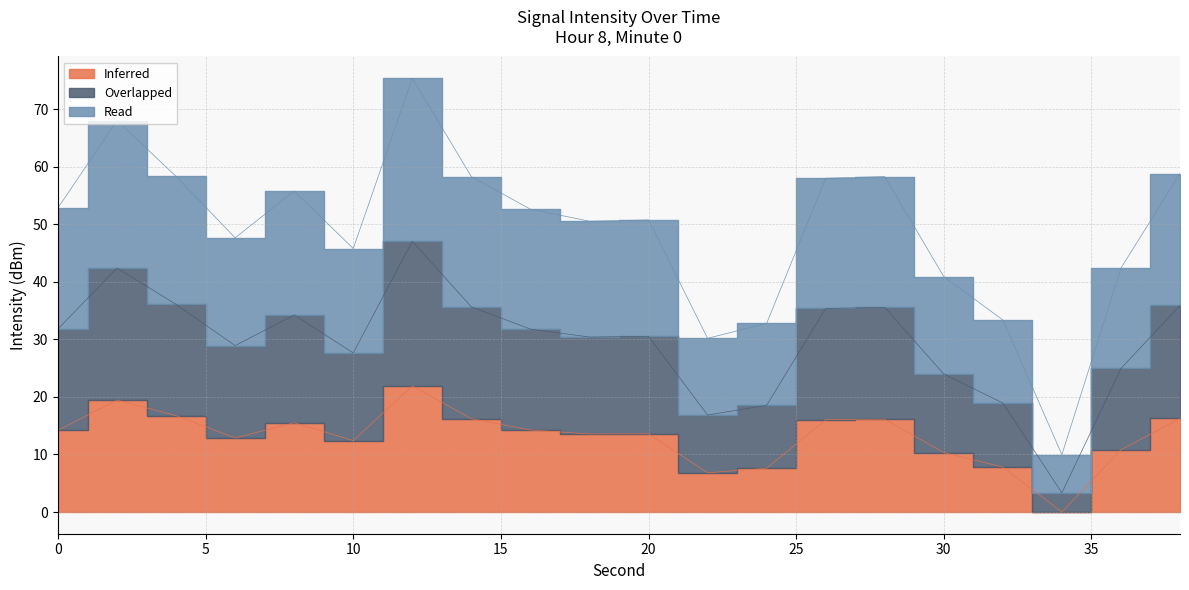

At which label does Inferred reach its peak?

12